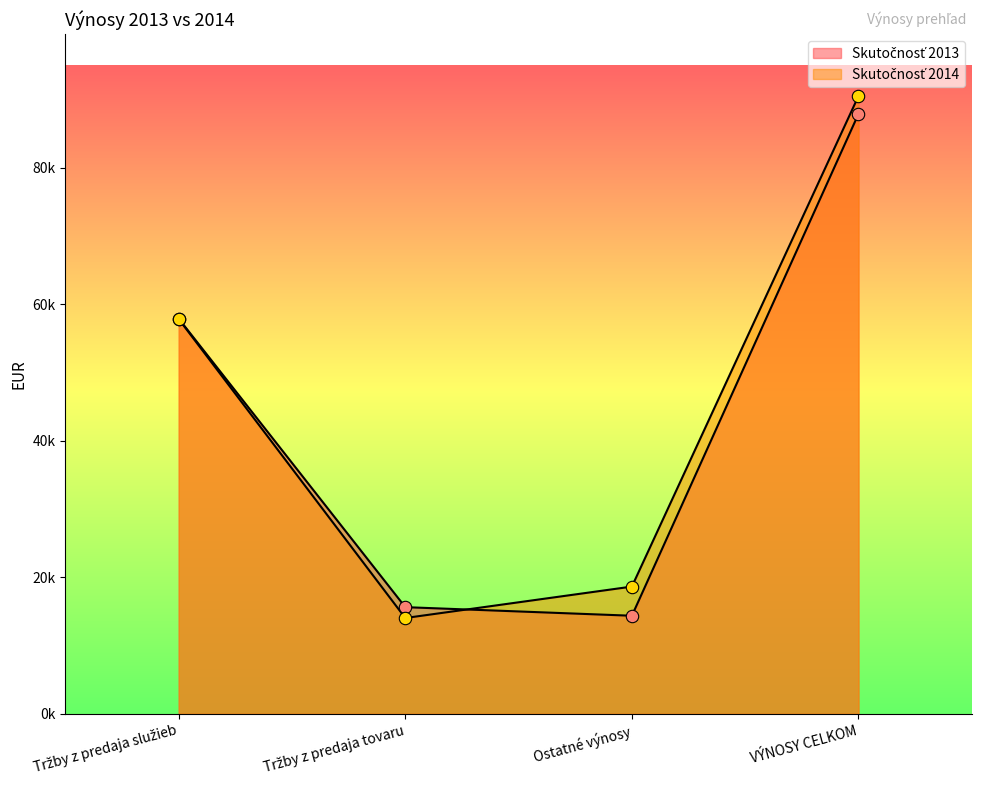

Which series has the largest total across all categories?

Skutočnosť 2014